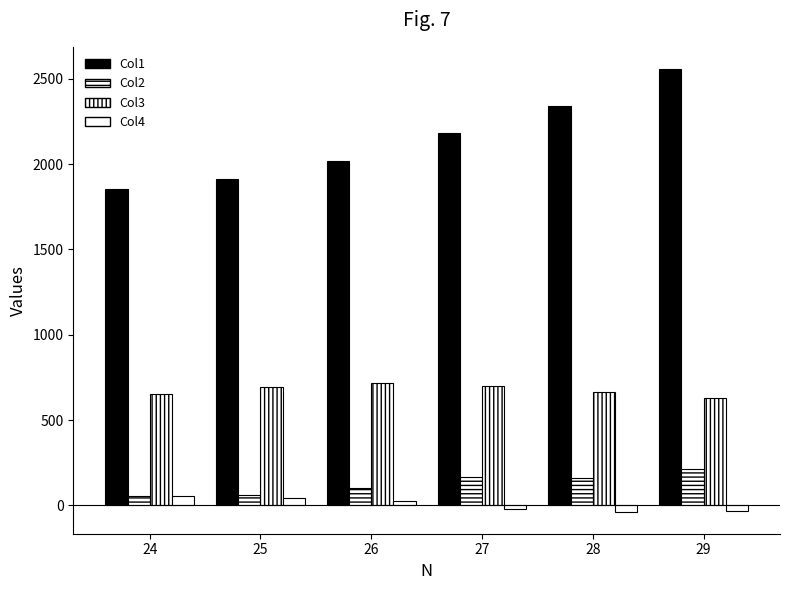

How many distinct data groups are displayed?

4